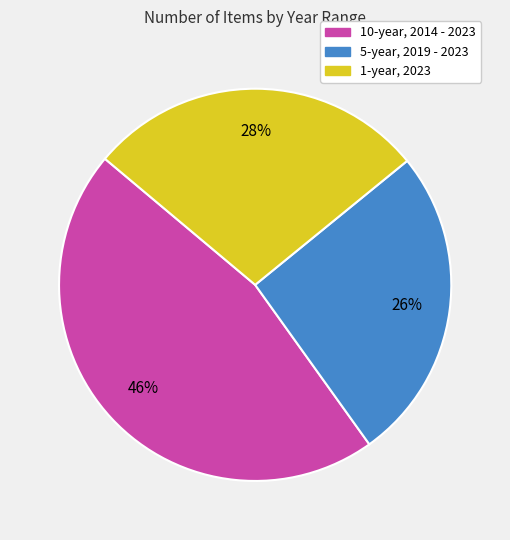

What is the ratio of the value at 5-year, 2019 - 2023 to the value at 1-year, 2023?

0.9